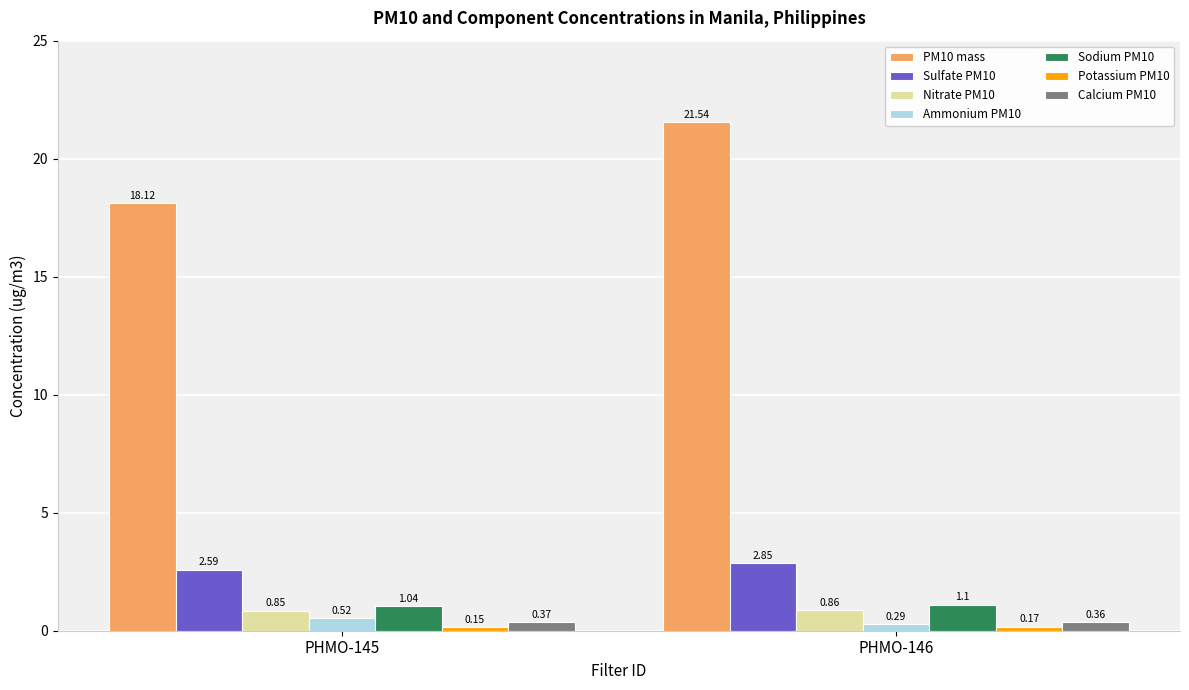

What is the difference between the highest and lowest values at PHMO-145?

18.0